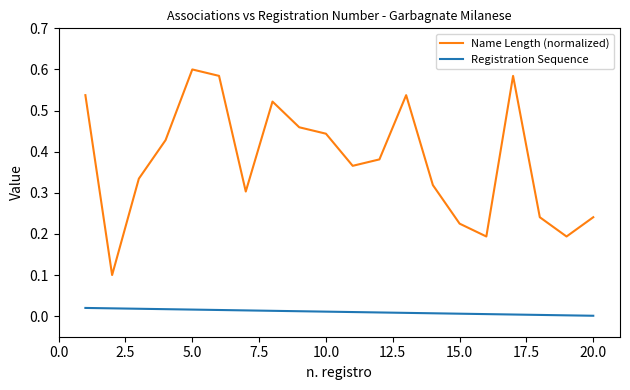

True or false: Name Length (normalized) and Registration Sequence cross at least once.

False